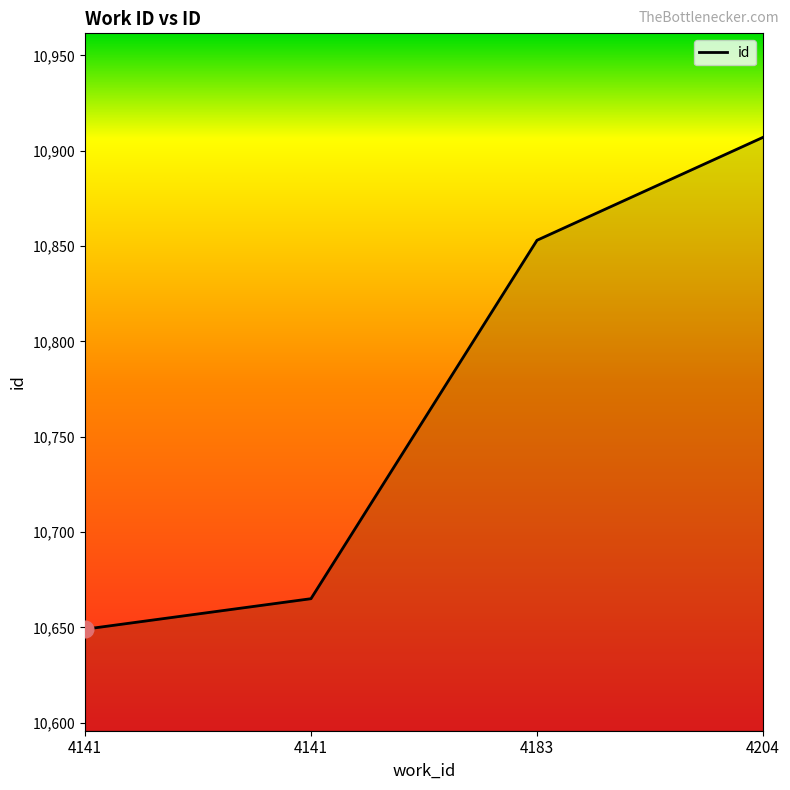

Is this an area chart (filled region under the line)?

No